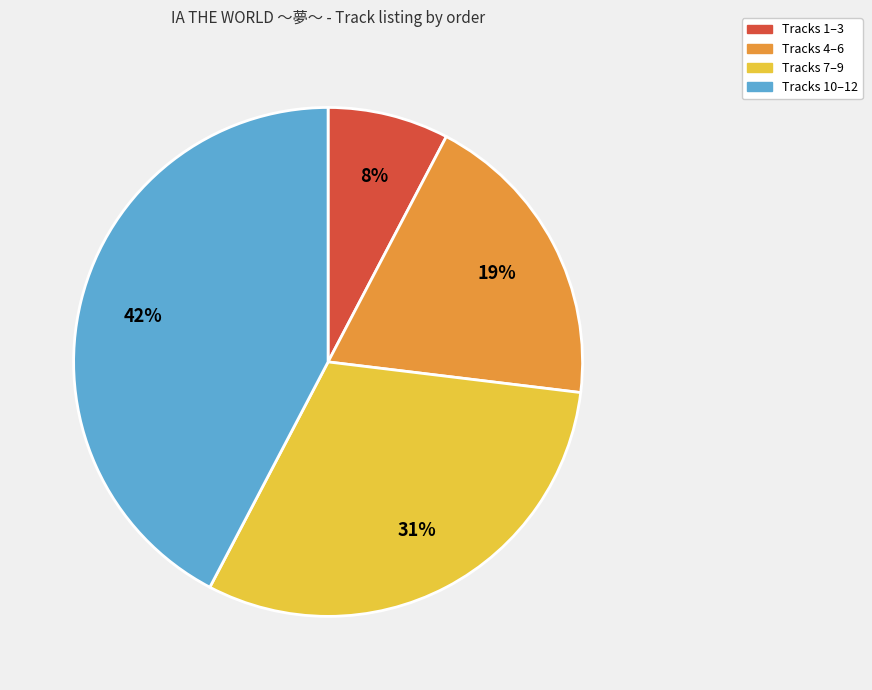

To the nearest percent, what is the average slice percentage?

25%